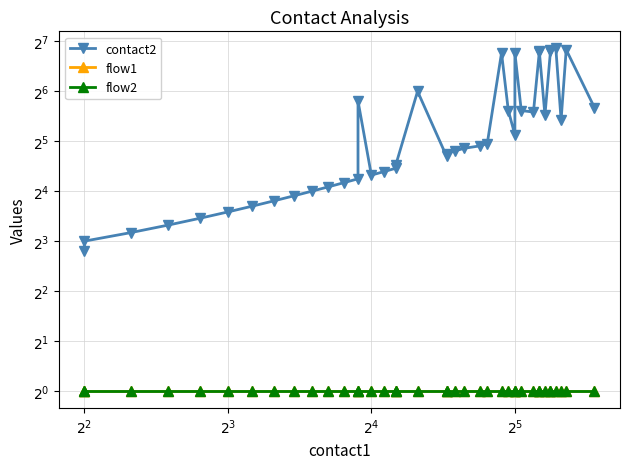

Is this an area chart (filled region under the line)?

No